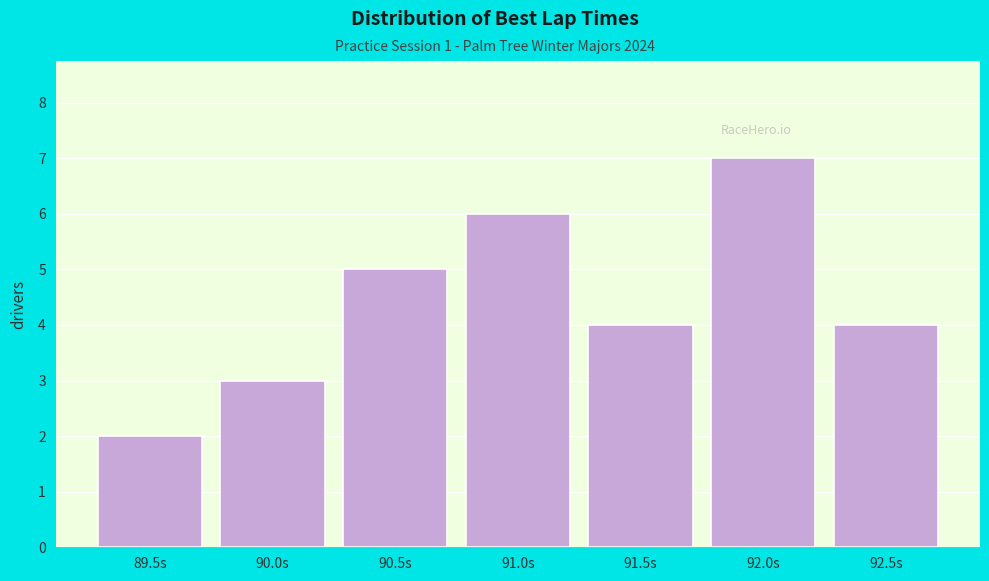

Reading left to right, transcribe all the data shown in this chart.

2	3	5	6	4	7	4